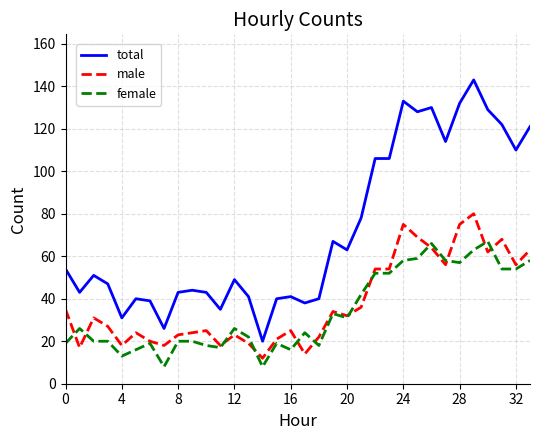

How many lines are shown in the chart?

3